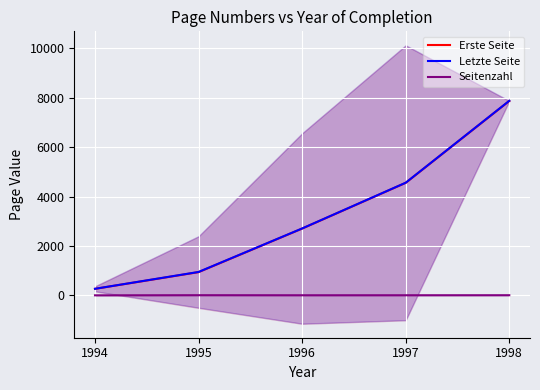

What is the difference between the maximum and minimum values in the Letzte Seite series?

7603.0